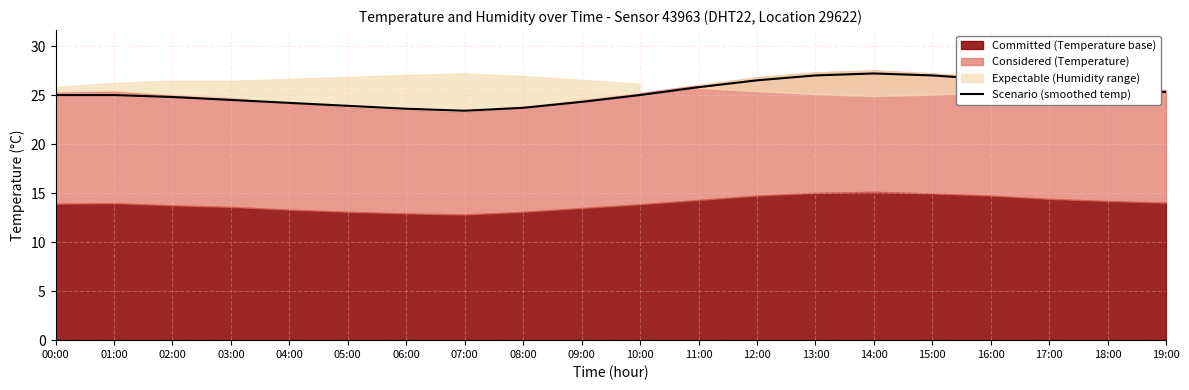

How many values exceed 25?

9